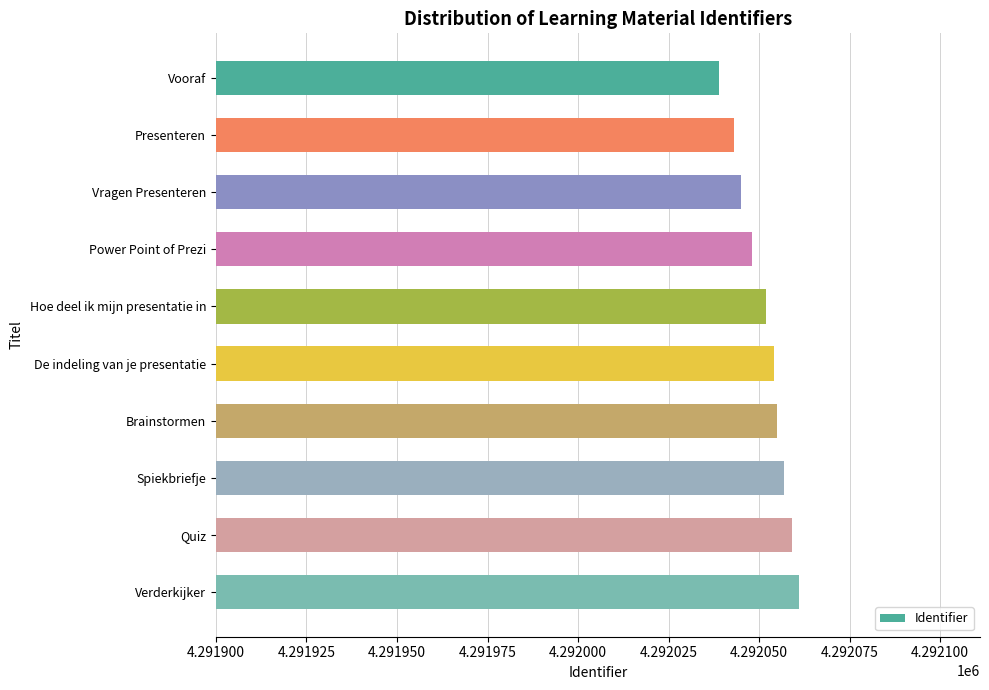

How many values are below 4292054?

5